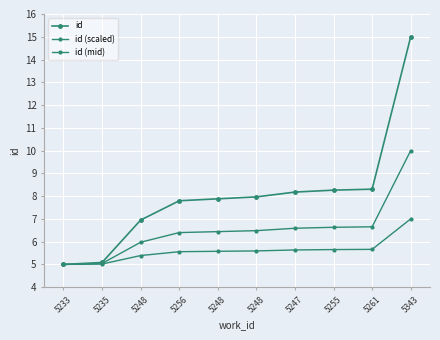

True or false: id (mid) and id (scaled) cross at least once.

False